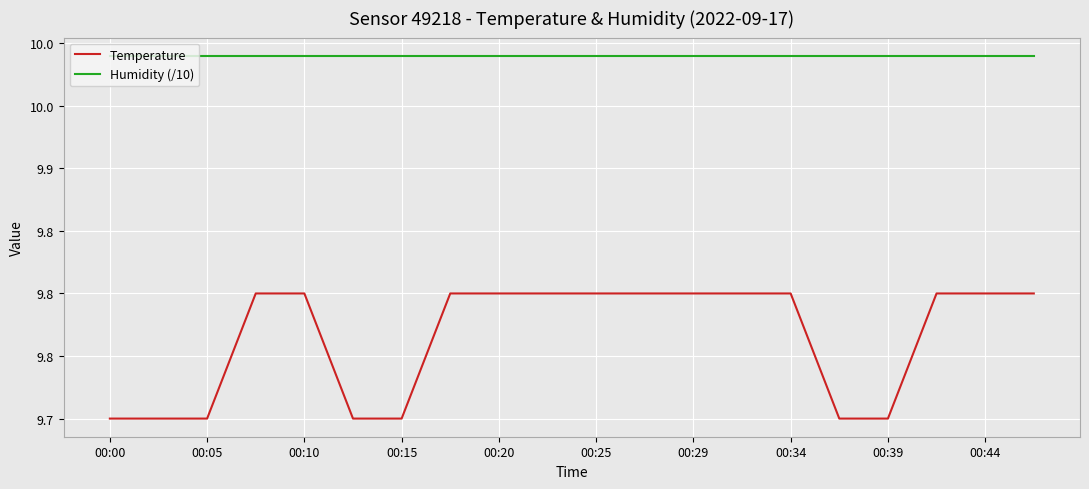

What is the label of the 10th point from the left?

00:44